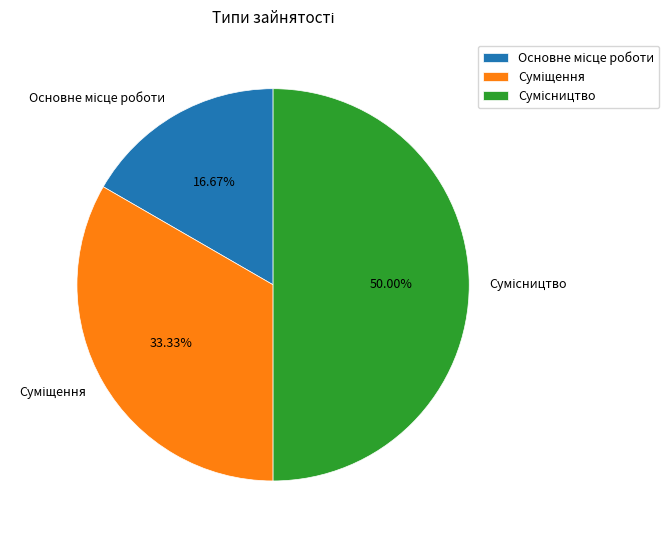

Is it true that Сумісництво is 63% of the pie?

False